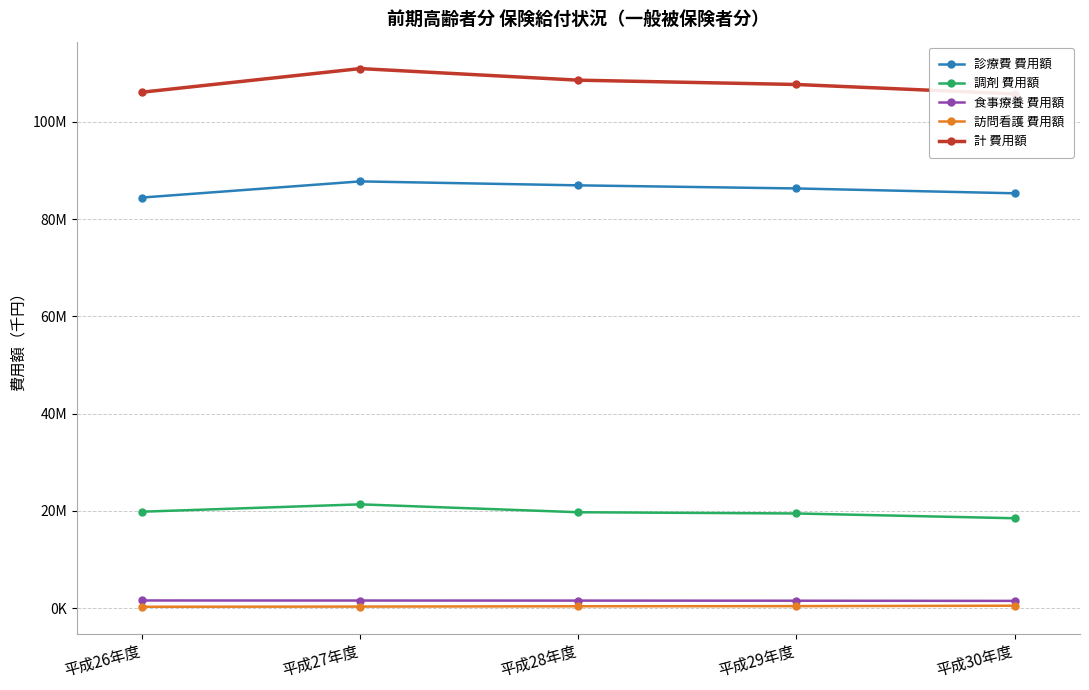

Which series has the largest total across all categories?

計 費用額